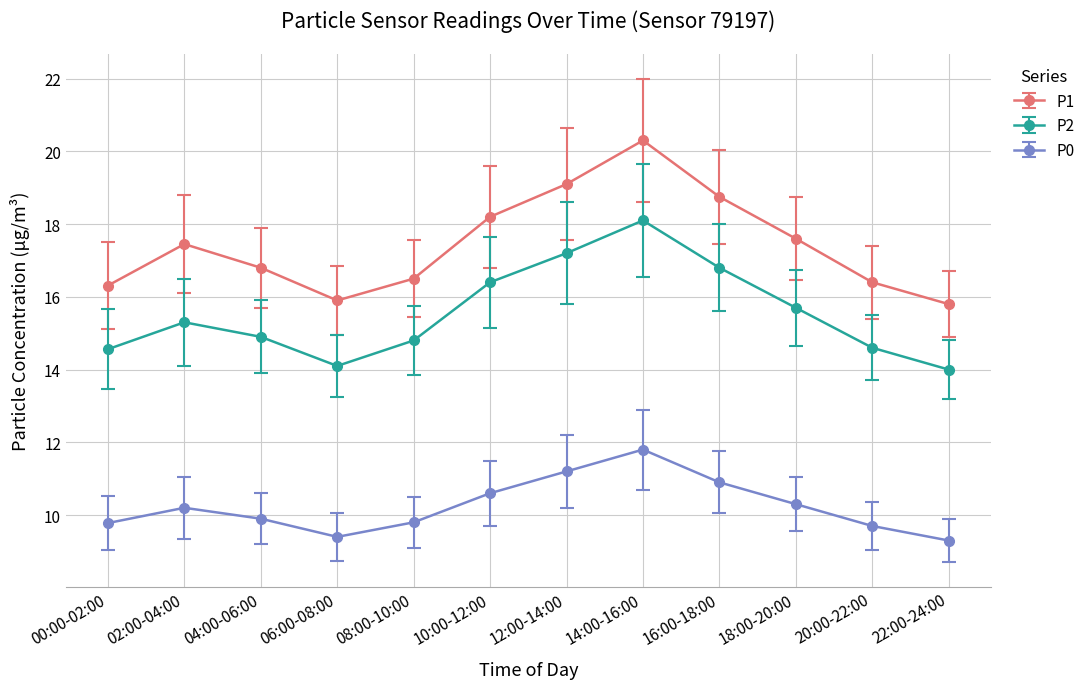

Between 18:00-20:00 and 20:00-22:00, which series saw the biggest shift?

P1